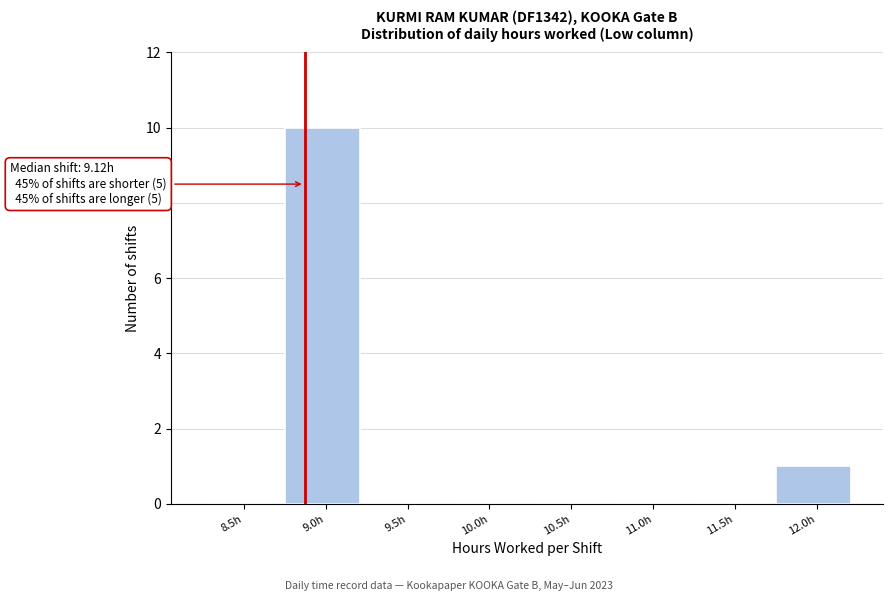

Reading left to right, extract all data points from this chart.

8.5h=0	9.0h=10	9.5h=0	10.0h=0	10.5h=0	11.0h=0	11.5h=0	12.0h=1